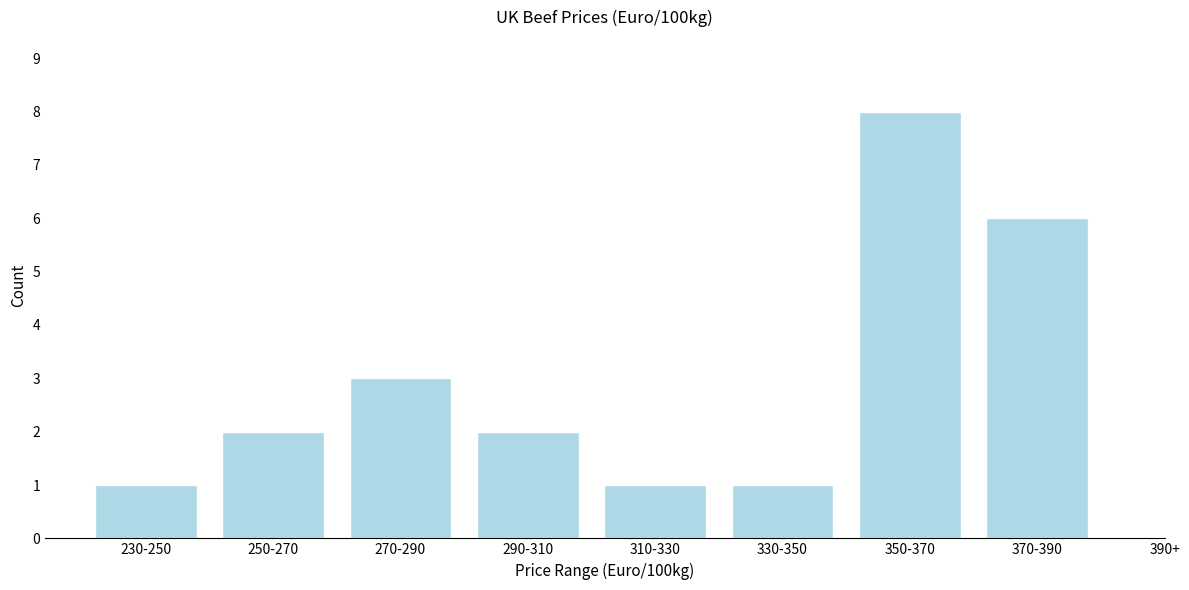

Reading right to left, list all the values displayed in this chart.

370-390=6	350-370=8	330-350=1	310-330=1	290-310=2	270-290=3	250-270=2	230-250=1